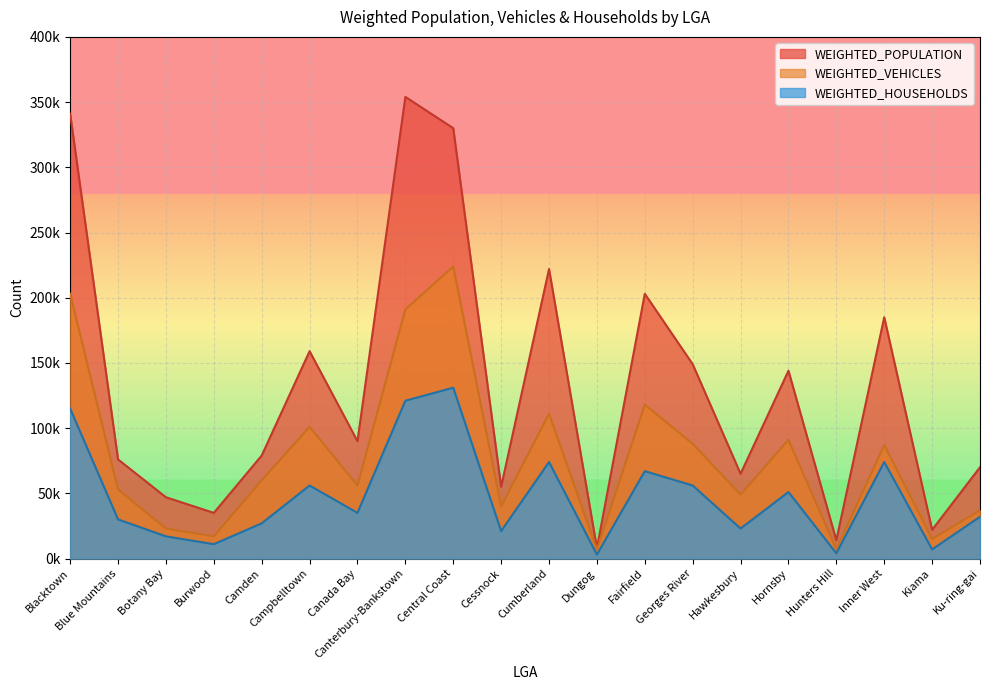

Where is the first local maximum for WEIGHTED_HOUSEHOLDS?

Campbelltown